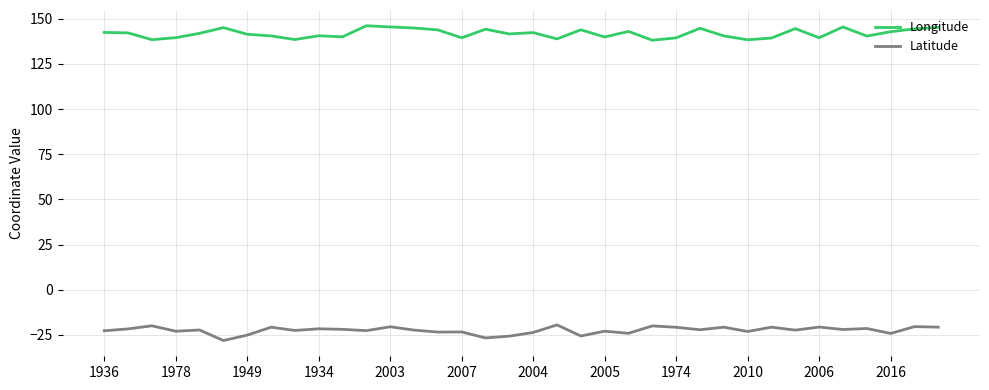

What is the greatest value displayed?

146.1